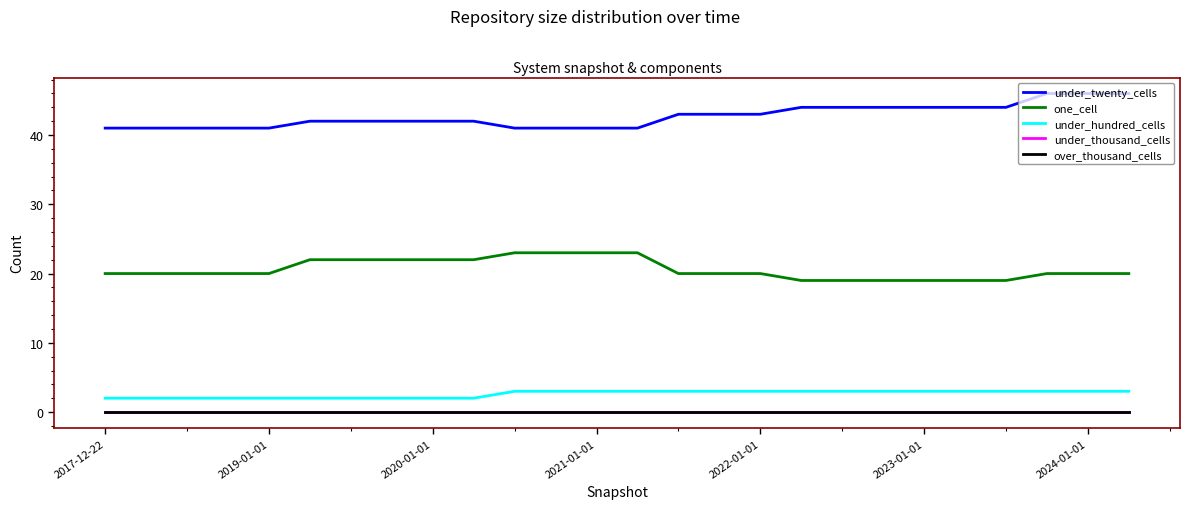

Rank the series by their maximum value, from highest to lowest.

under_twenty_cells, one_cell, under_hundred_cells, under_thousand_cells, over_thousand_cells